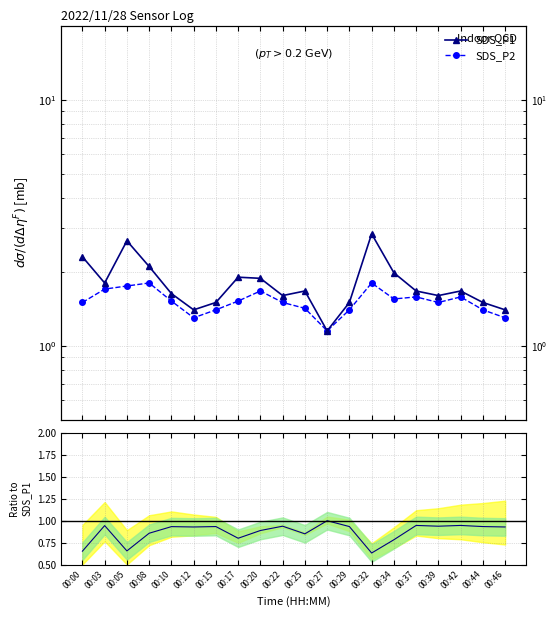

Which series changed the most between 00:22 and 00:39?

SDS_P1